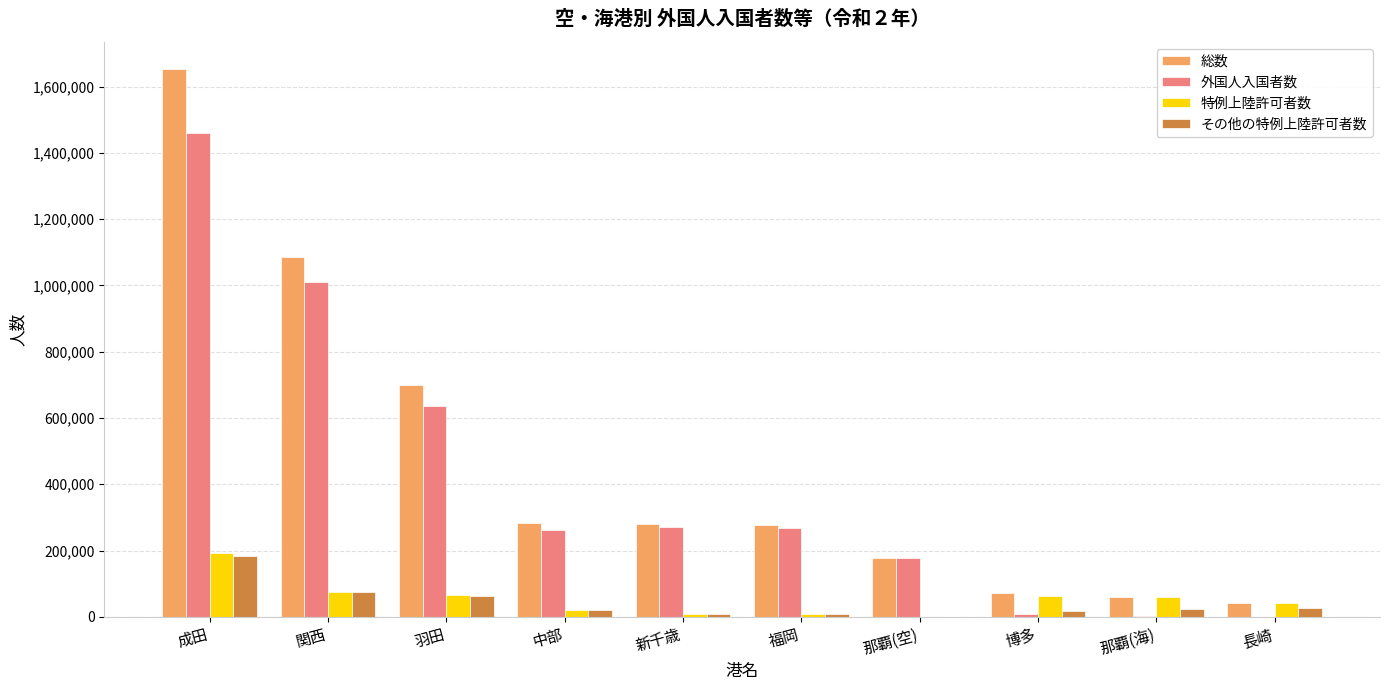

At which label is 外国人入国者数 closest to 730378?

羽田